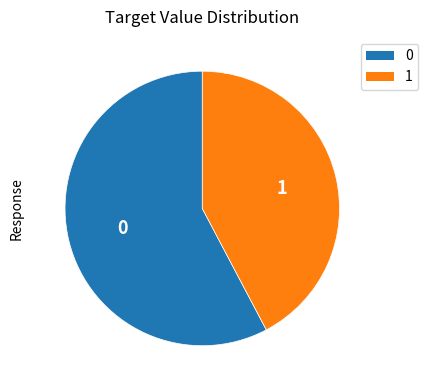

Does any single category account for the majority?

Yes